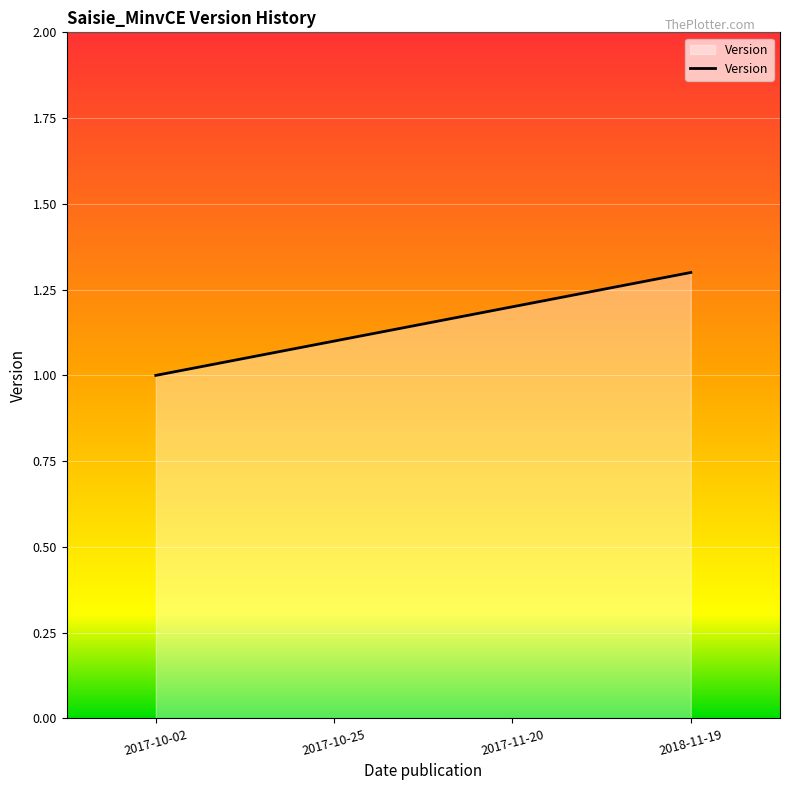

Reading left to right, what are all the values shown in this chart?

1.0	1.1	1.2	1.3